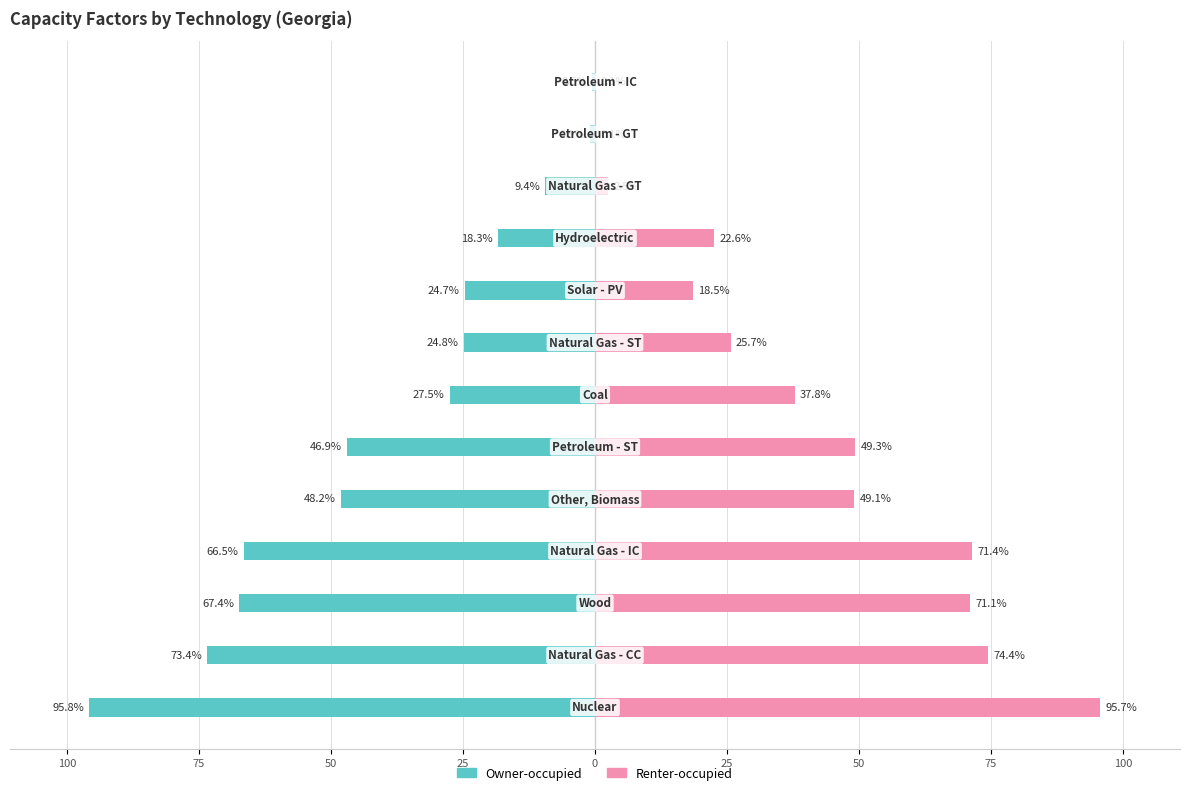

What is the average value of the Owner-occupied series?

-38.8